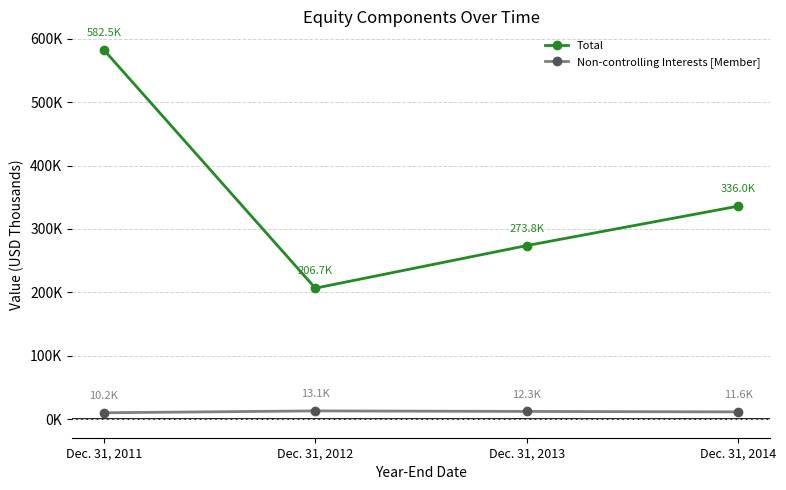

What is the value of the Non-controlling Interests [Member] point at the 3rd from the left?

12325